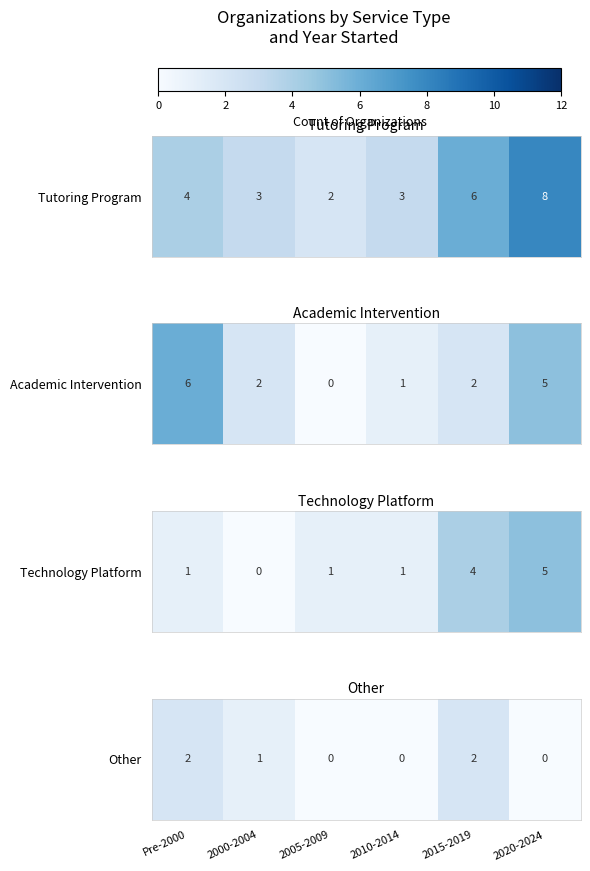

What is the maximum value shown in the chart?

2